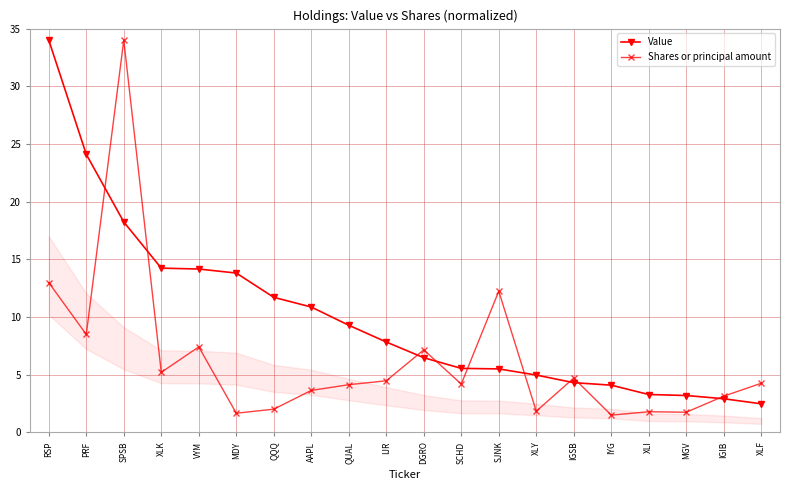

Which category has the highest value in the Shares or principal amount series?

SPSB